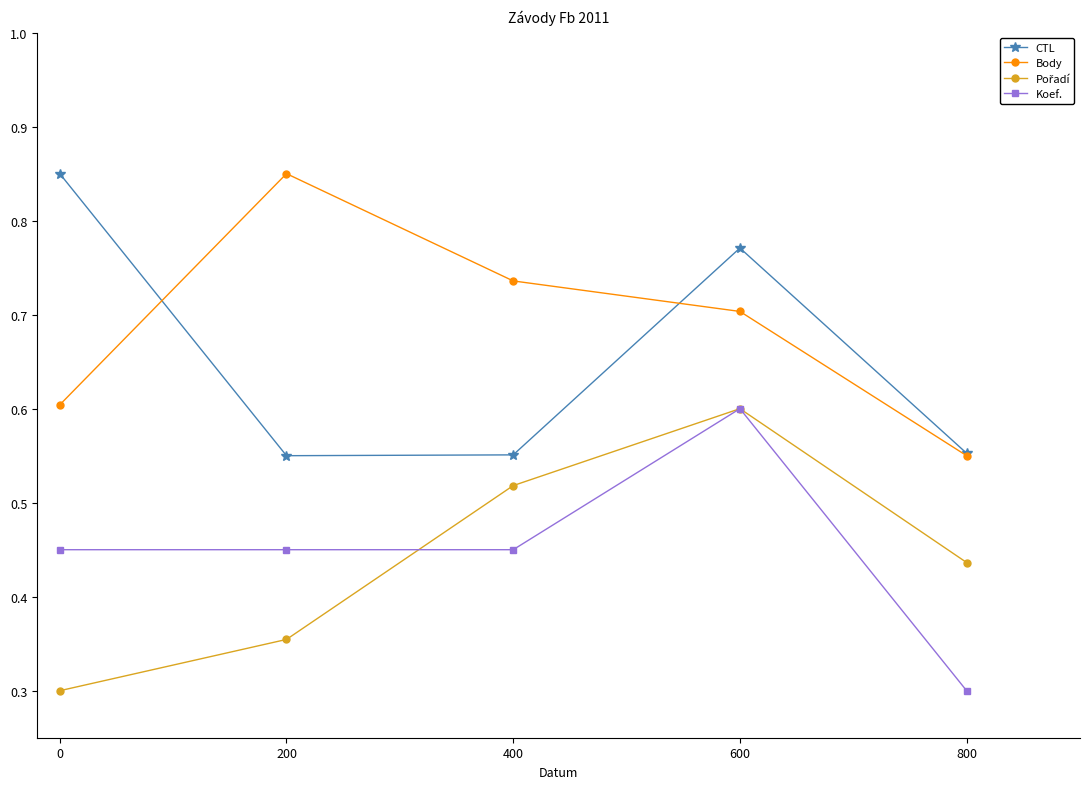

At which category is the sum across all series the highest?

600